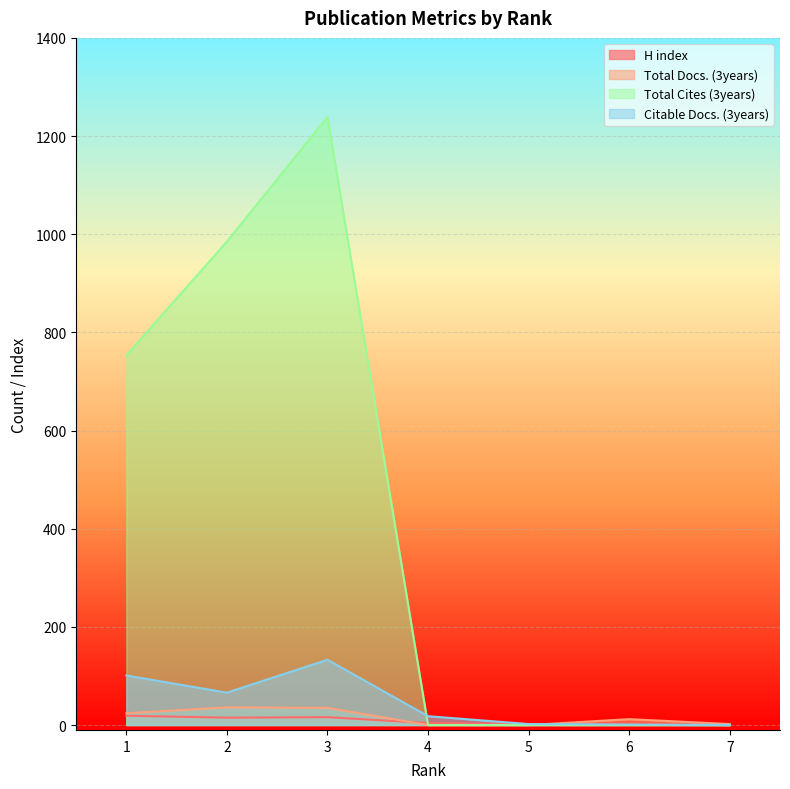

How many lines are shown in the chart?

4